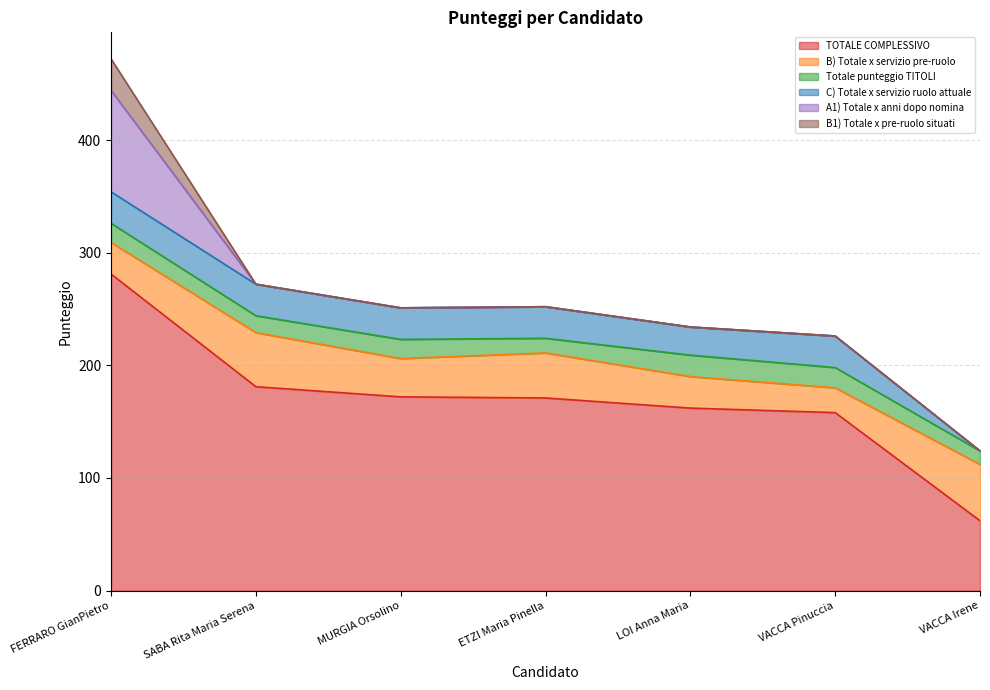

What is the label of the 4th point from the right?

ETZI Maria Pinella